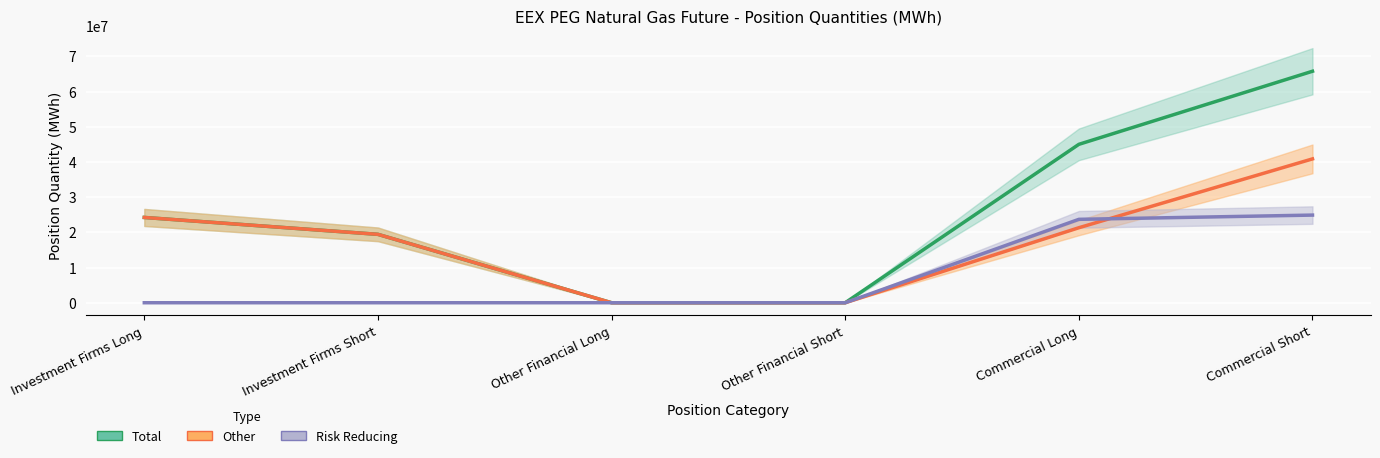

How many values in Risk Reducing are above zero?

2